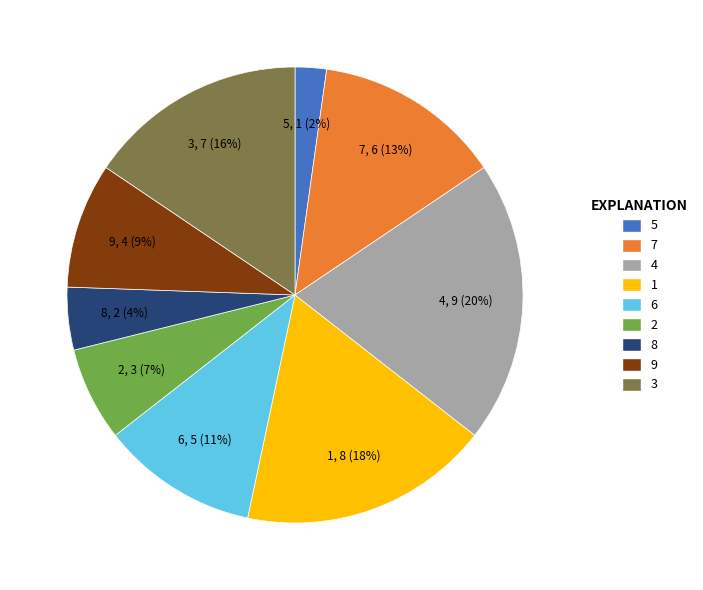

What is the ratio of the value at 3 to the value at 7?

1.2